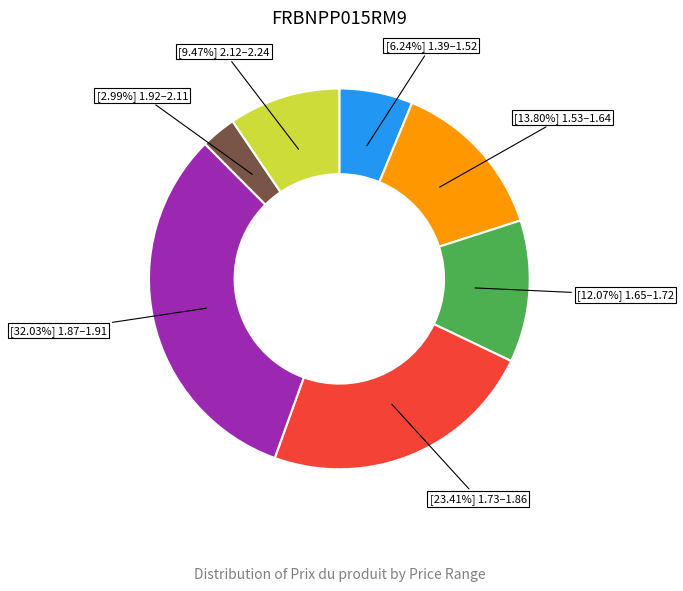

Does any single category account for the majority?

No